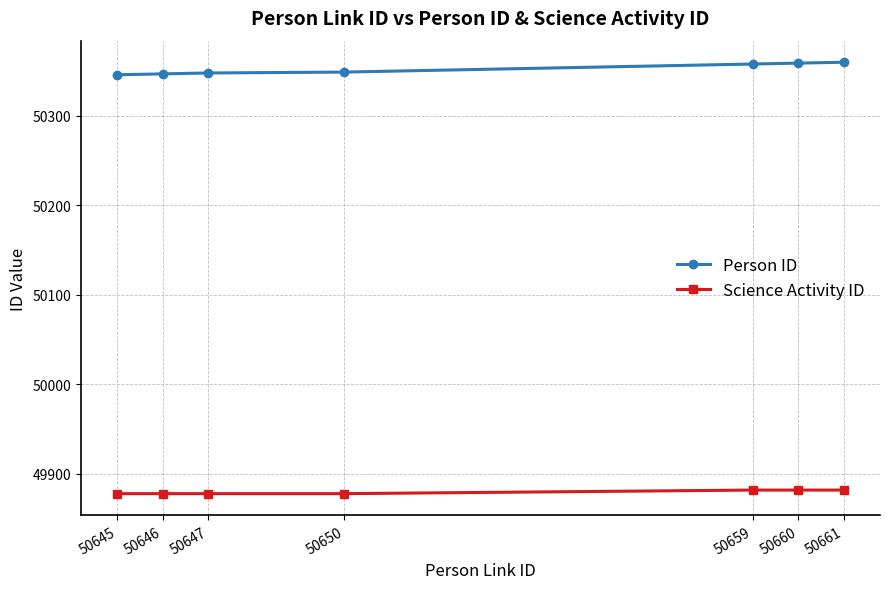

What are all the series names shown in the legend?

Person ID, Science Activity ID